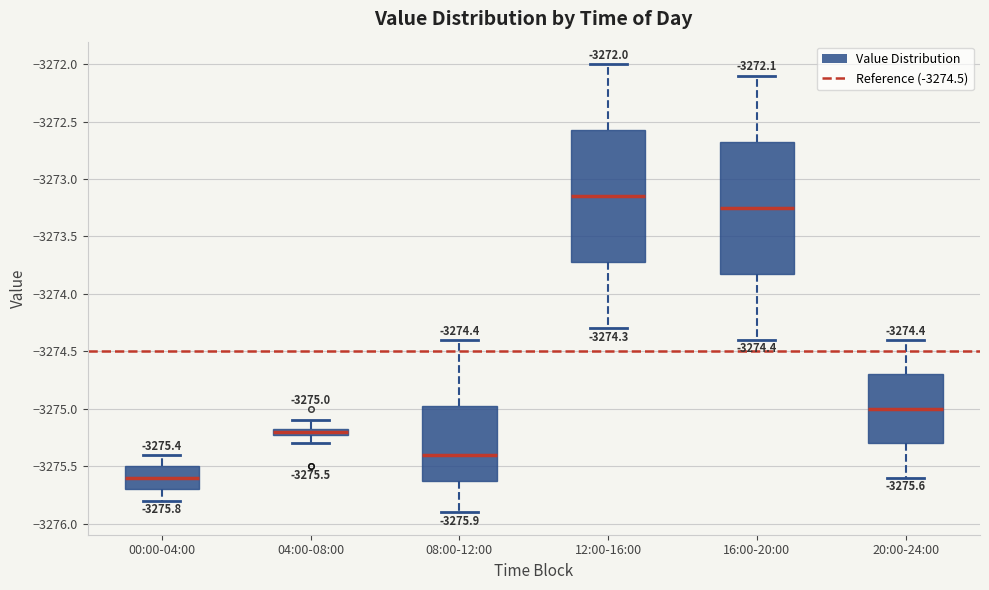

Which box has the lowest median line?

00:00-04:00